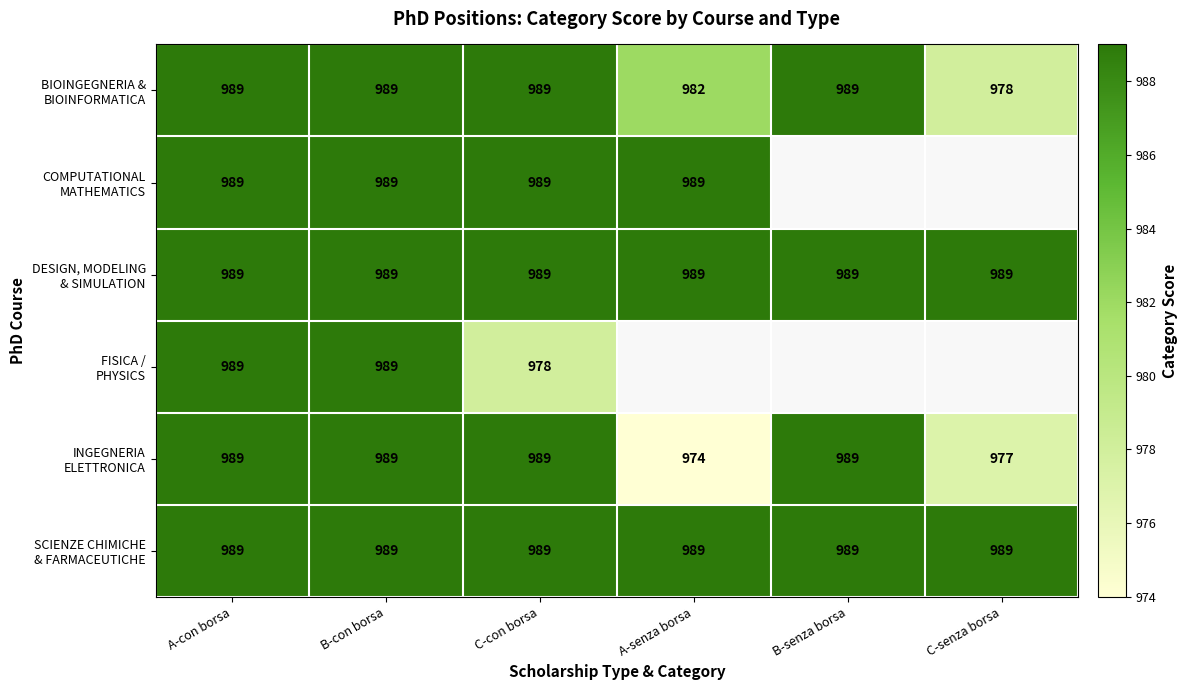

What is the total value across all series at C-con borsa?

5923